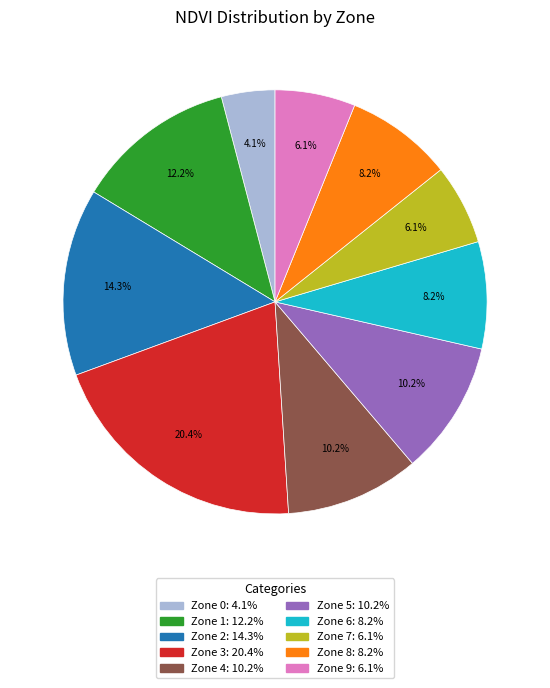

To the nearest percent, what portion does Zone 6 represent?

8%